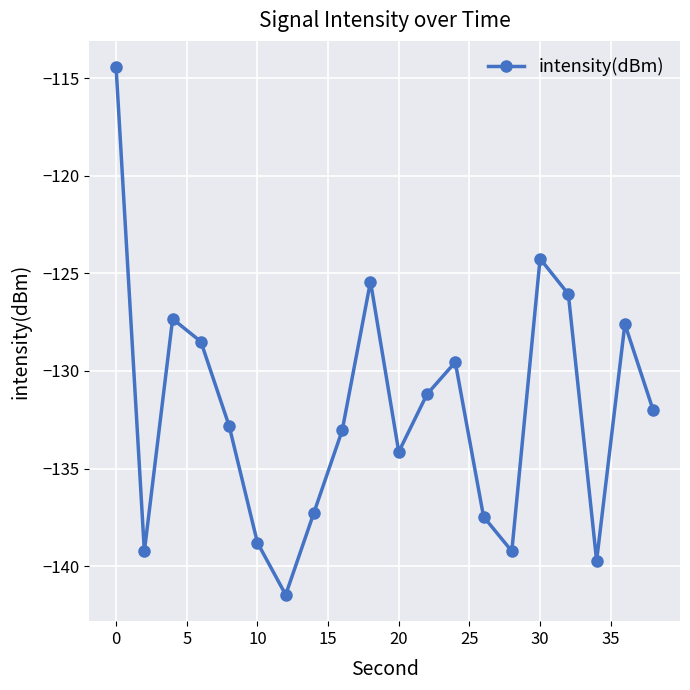

What is the value of the 11th point from the left?

-134.1